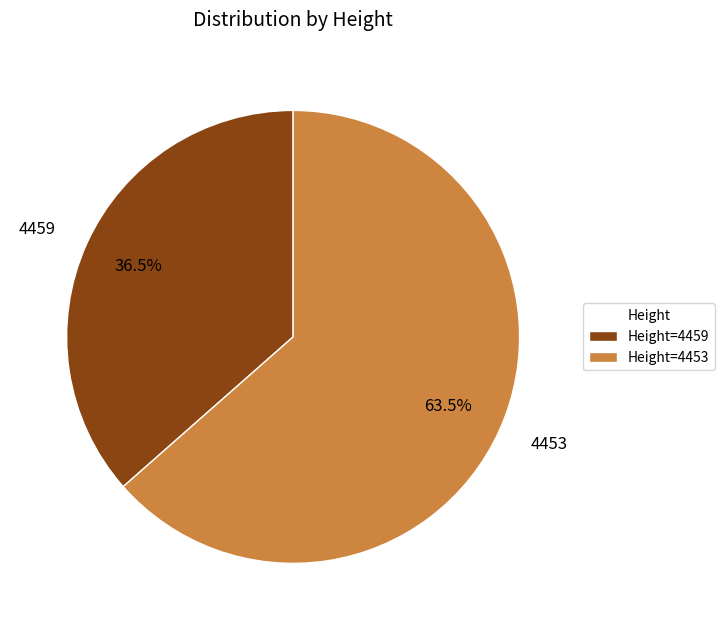

Which has a higher value, 4453 or 4459?

4453